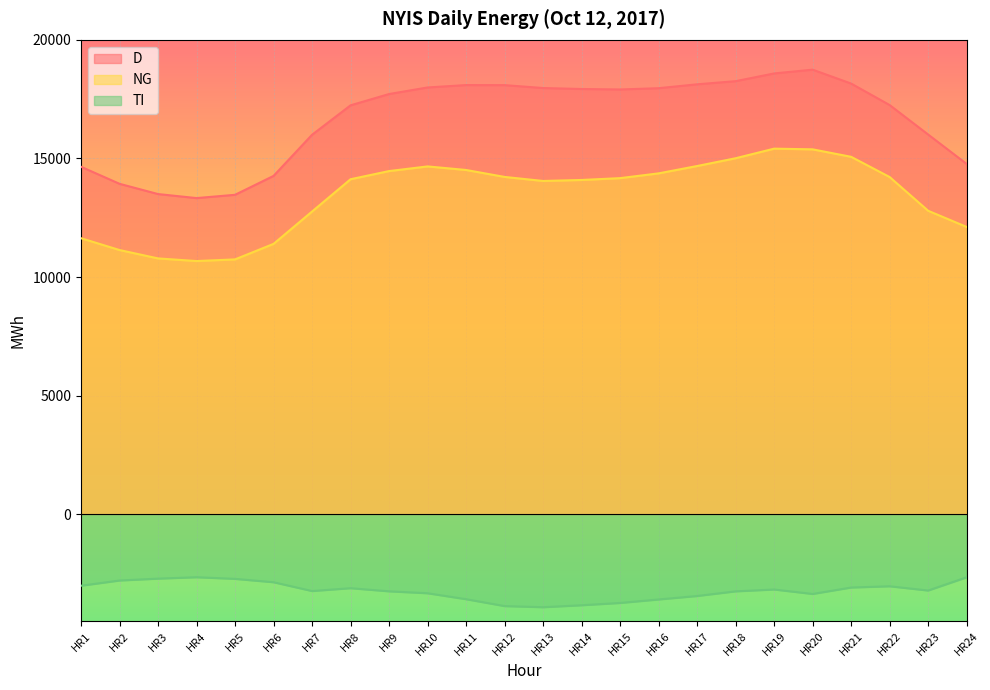

Reading left to right, transcribe all the data shown in this chart.

D: HR1=14649	HR2=13931	HR3=13499	HR4=13329	HR5=13468	HR6=14264	HR7=15999	HR8=17240	HR9=17716	HR10=17993	HR11=18094	HR12=18091	HR13=17969	HR14=17928	HR15=17908	HR16=17962	HR17=18126	HR18=18258	HR19=18584	HR20=18743	HR21=18157	HR22=17251	HR23=16008	HR24=14769
NG: HR1=11637	HR2=11139	HR3=10786	HR4=10675	HR5=10745	HR6=11399	HR7=12763	HR8=14124	HR9=14468	HR10=14664	HR11=14514	HR12=14221	HR13=14051	HR14=14093	HR15=14170	HR16=14371	HR17=14681	HR18=15009	HR19=15413	HR20=15384	HR21=15069	HR22=14216	HR23=12794	HR24=12113
TI: HR1=-3012	HR2=-2792	HR3=-2713	HR4=-2654	HR5=-2723	HR6=-2865	HR7=-3236	HR8=-3116	HR9=-3248	HR10=-3329	HR11=-3580	HR12=-3870	HR13=-3918	HR14=-3835	HR15=-3738	HR16=-3591	HR17=-3445	HR18=-3249	HR19=-3171	HR20=-3359	HR21=-3088	HR22=-3035	HR23=-3214	HR24=-2656